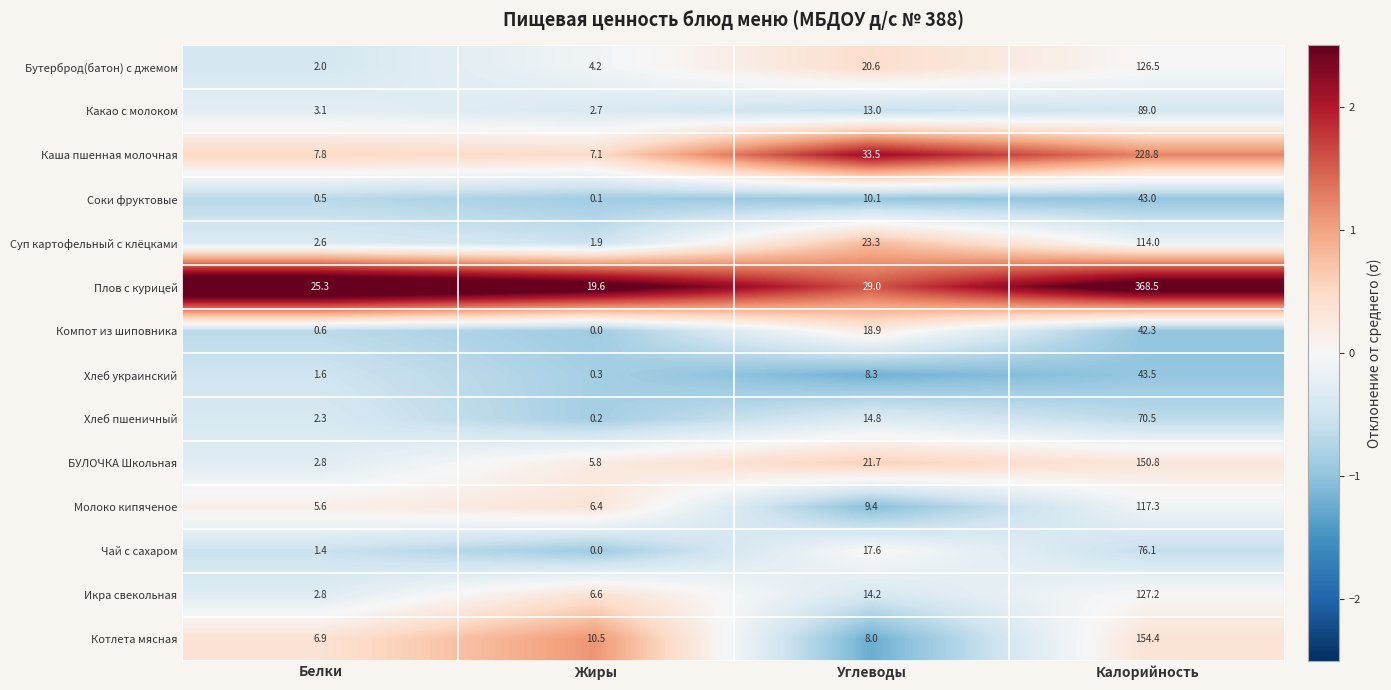

What value does the БУЛОЧКА Школьная series have at Белки?

2.8